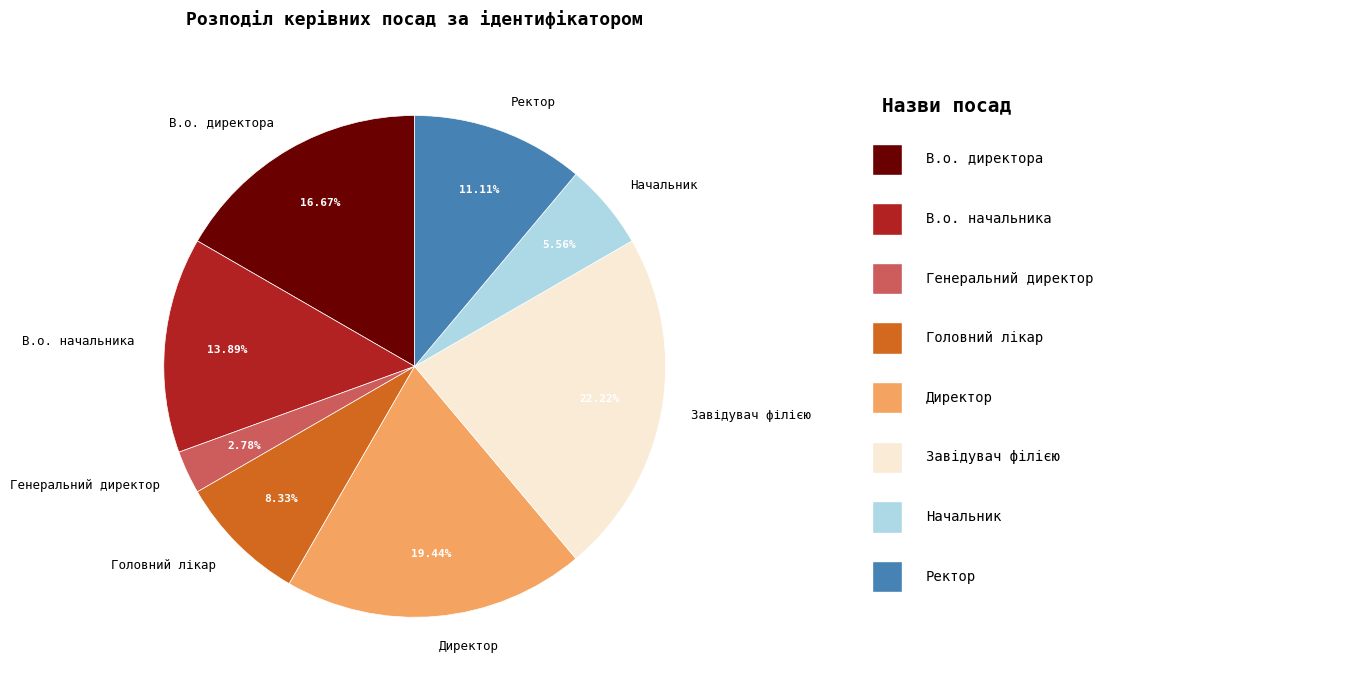

To the nearest percent, what percentage of the pie is В.о. директора?

17%